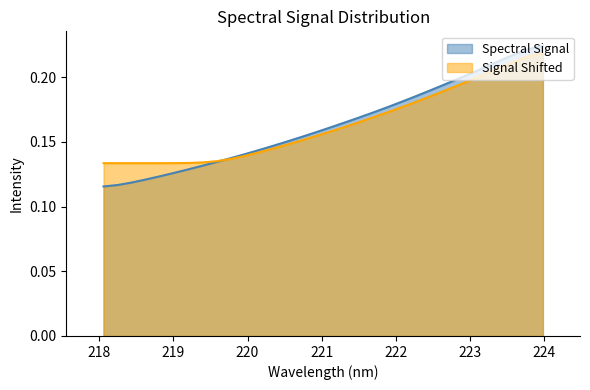

Reading left to right, extract all data points from this chart.

0.1	0.1	0.1	0.1	0.1	0.1	0.1	0.1	0.1	0.1	0.1	0.1	0.1	0.2	0.2	0.2	0.2	0.2	0.2	0.2	0.2	0.2	0.2	0.2	0.2	0.2	0.2	0.2	0.2	0.2	0.2	0.2